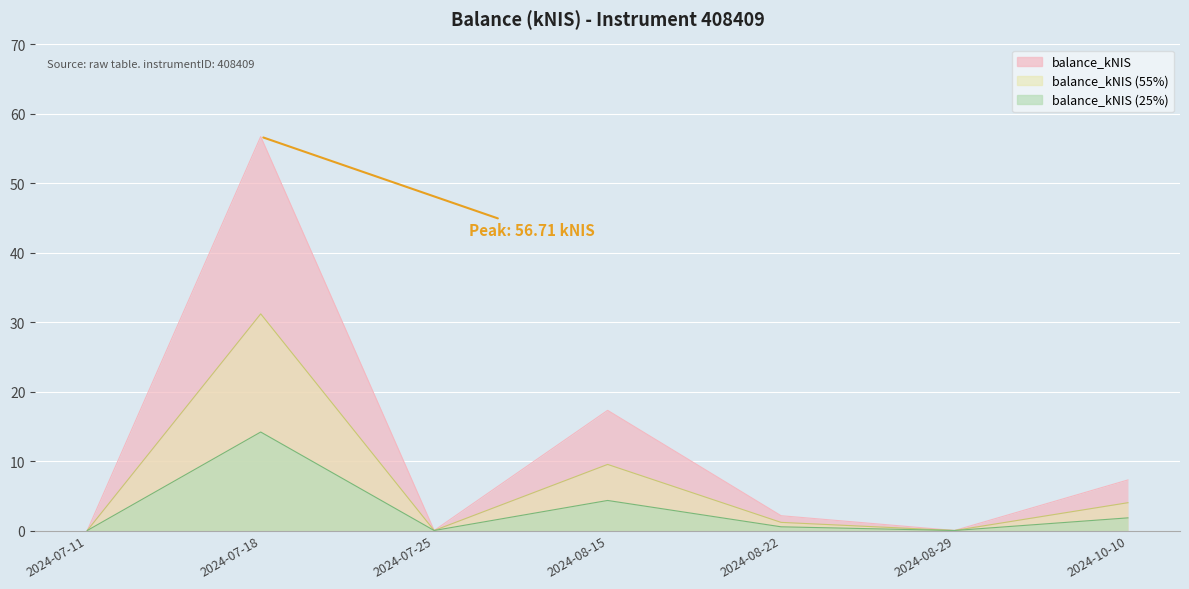

Which label corresponds to the smallest value in the chart?

2024-07-11